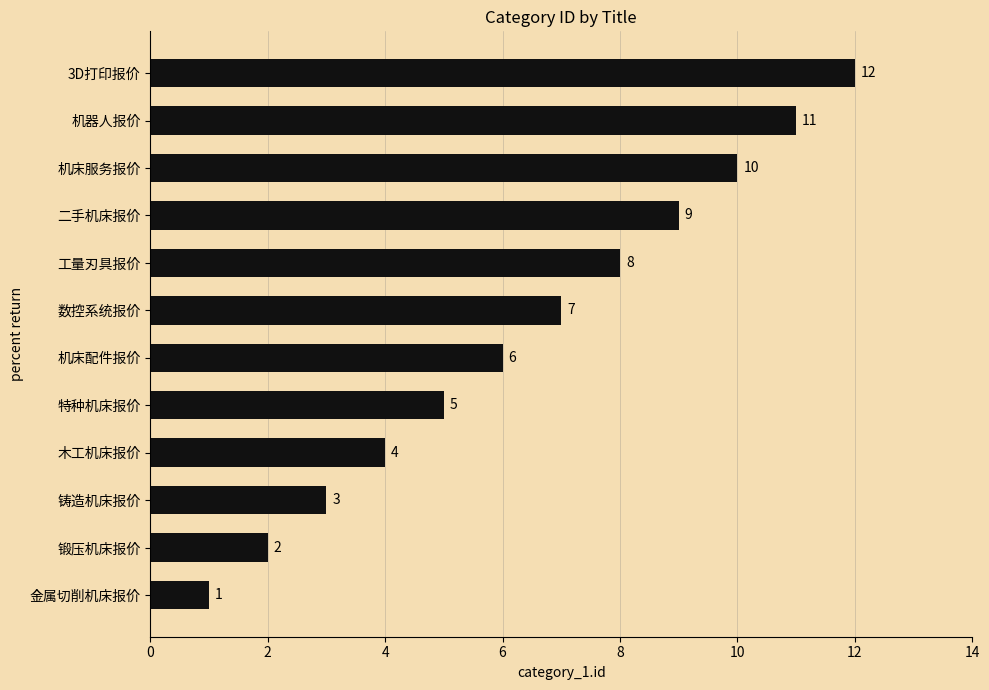

Where is the data nearest to the value 6?

机床配件报价